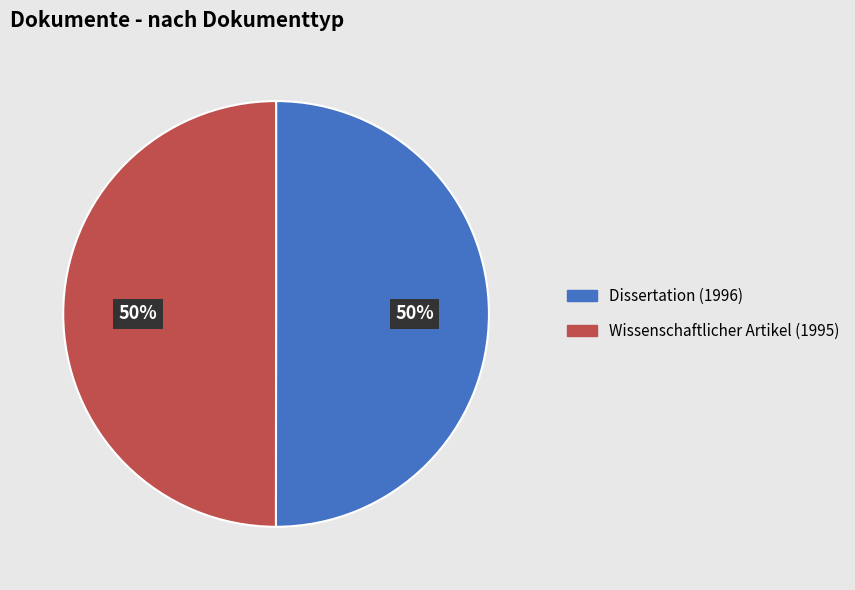

To the nearest percent, what percentage of the pie is Wissenschaftlicher Artikel (1995)?

50%